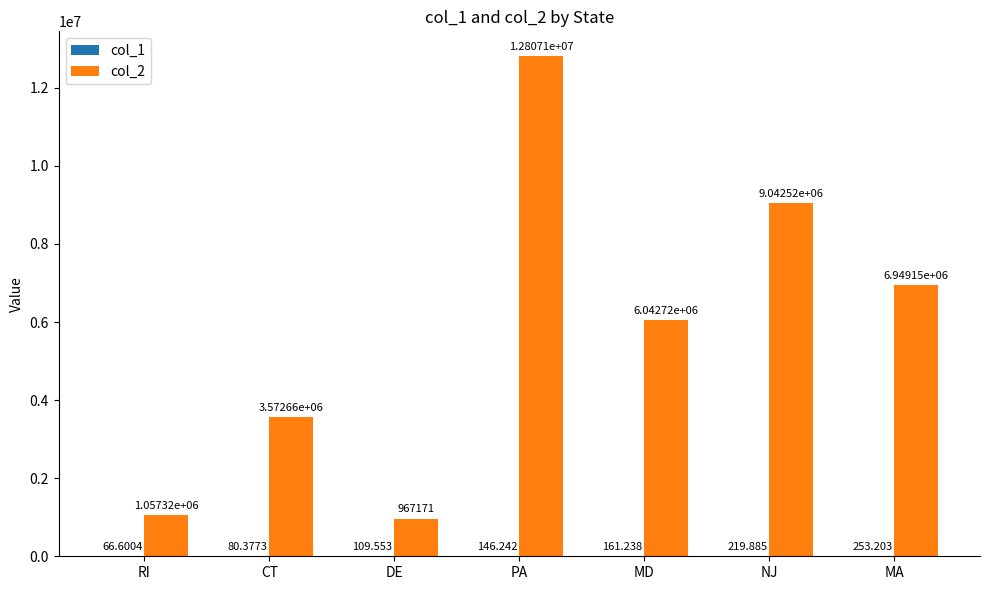

Which category has the highest value across all series?

PA